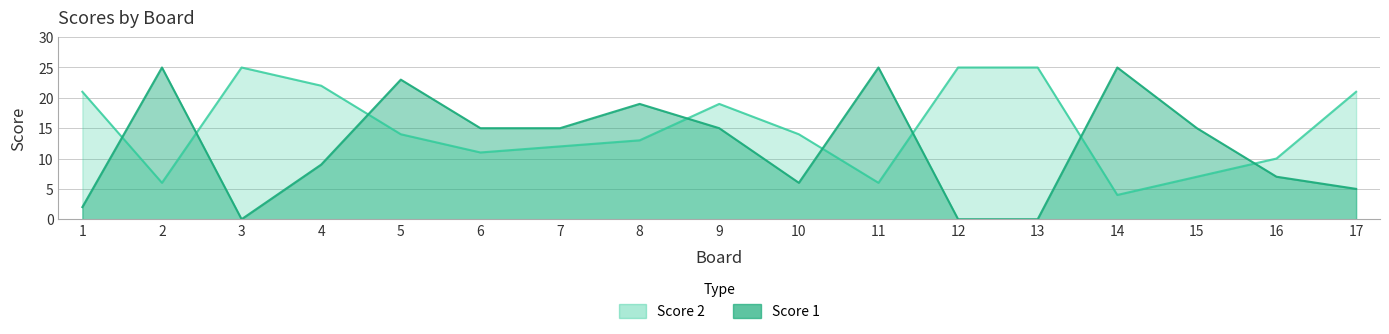

At how many categories does at least one series exceed 15?

12